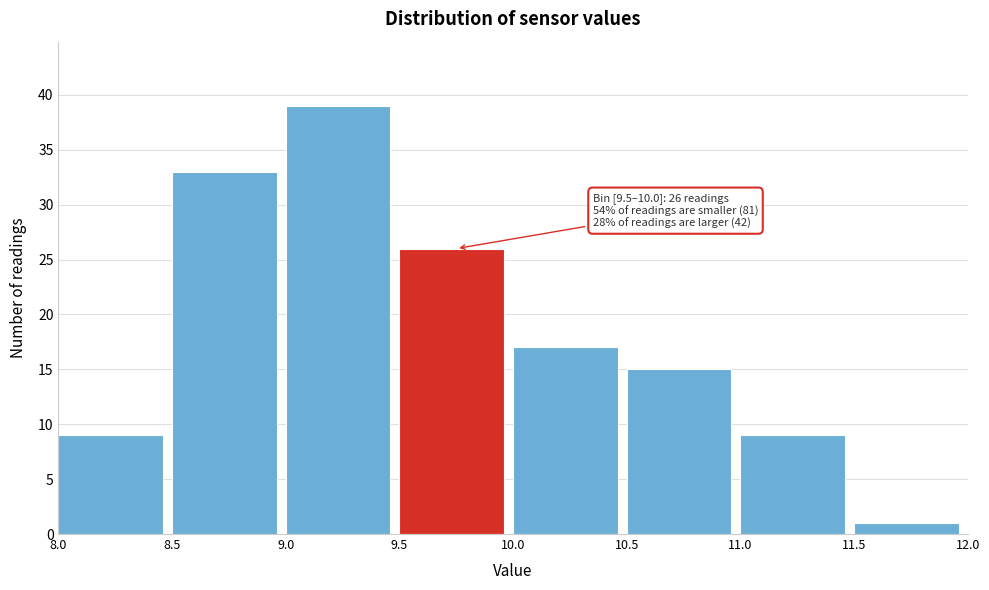

Over which range of the x-axis is the bar tallest?

9.0 to 9.5